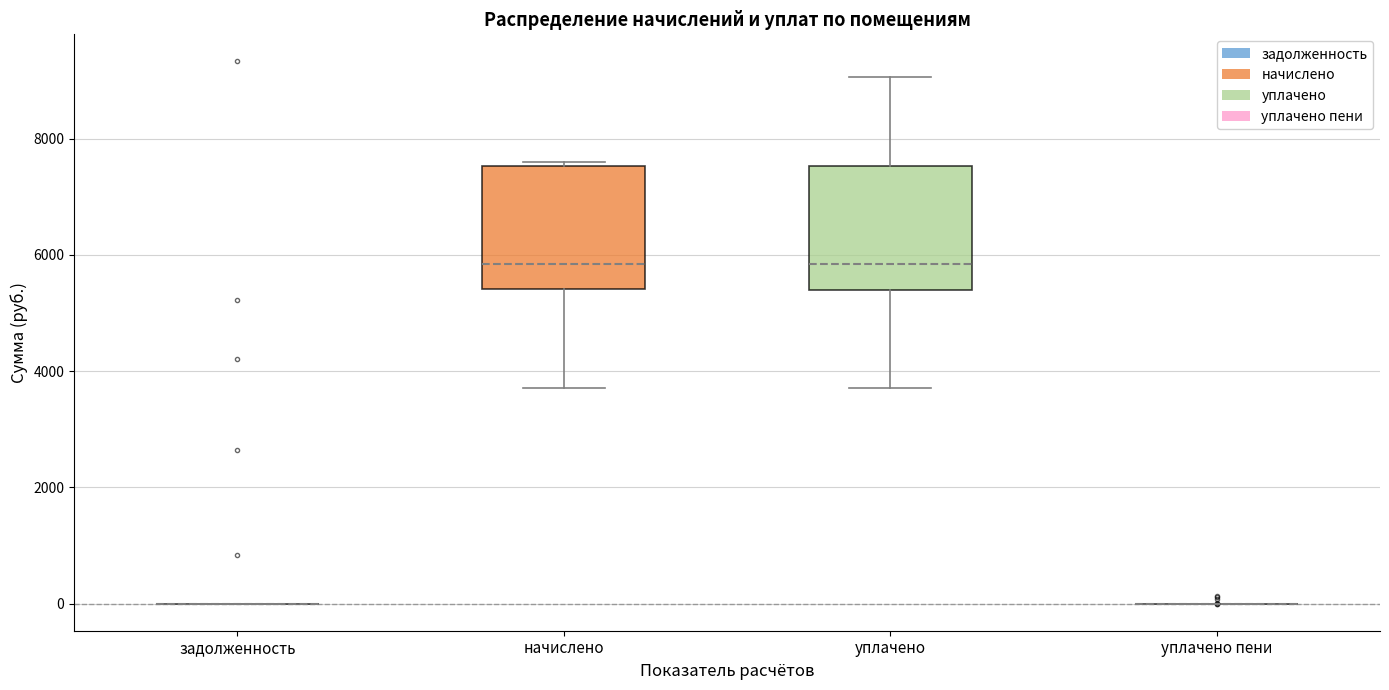

Reading left to right, transcribe this box plot: for each box, give where its median line is, the range the box spans, and where its two whiskers end, as read against the y-axis. The values are not printed on the chart, so give them approximately, as read against the axis.

задолженность: box collapsed to a line at 0, whiskers 0 to 0
начислено: median 5800, box 5400 to 7600, whiskers 3800 to 7600 (just above the box's upper edge)
уплачено: median 5800, box 5400 to 7600, whiskers 3800 to 9000
уплачено пени: box collapsed to a line at 0, whiskers 0 to 0